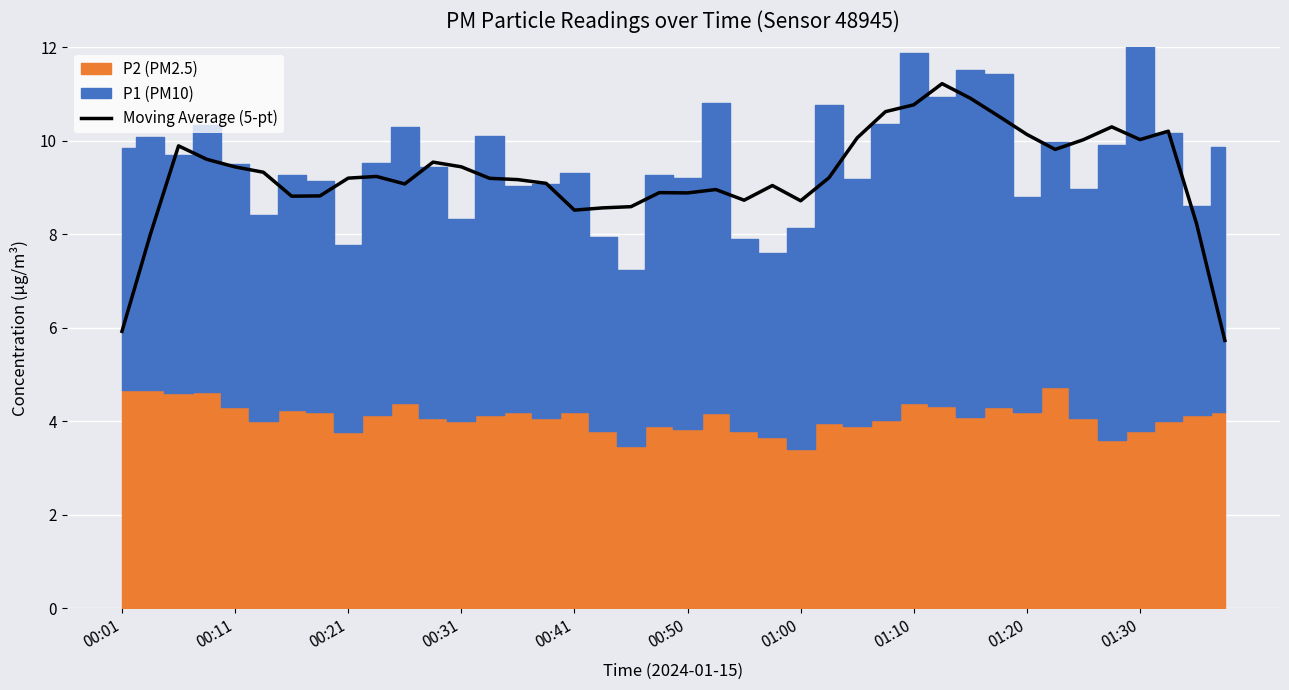

Which has a higher value, 23 or 33?

33